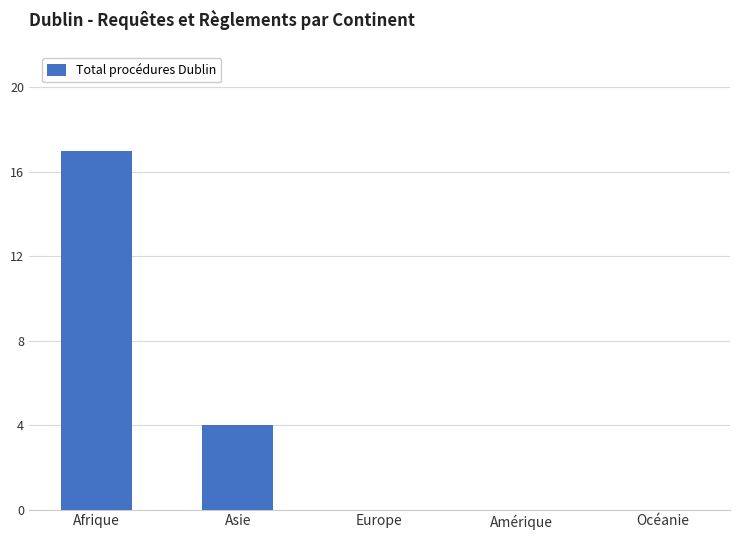

The chart shows a value of 0 at Océanie. True or false?

True